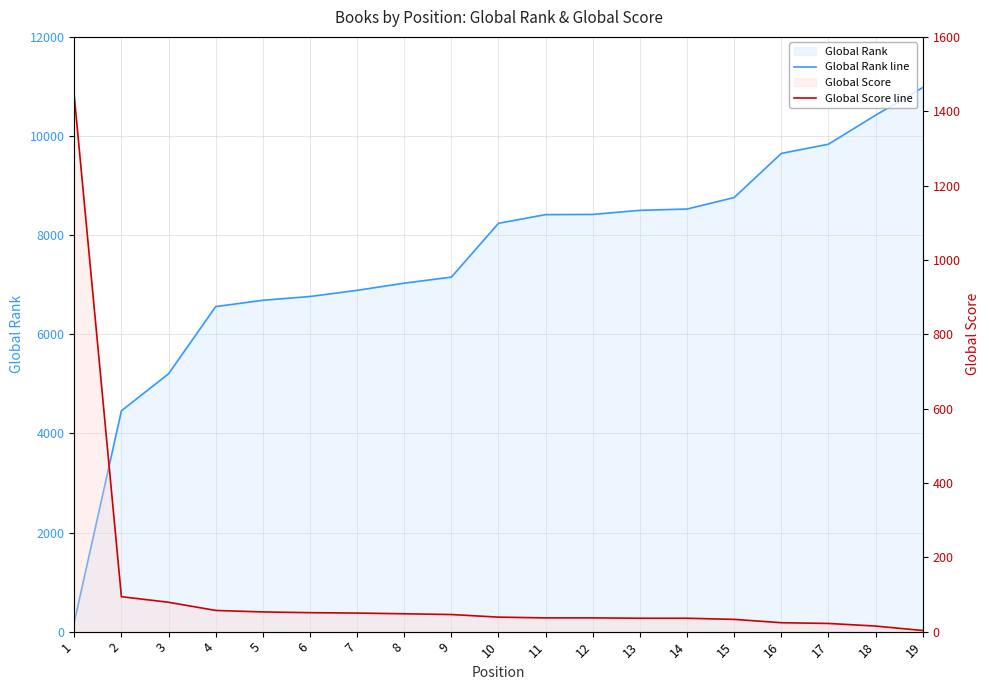

How many intersections are there between Global Rank line and Global Score line?

1